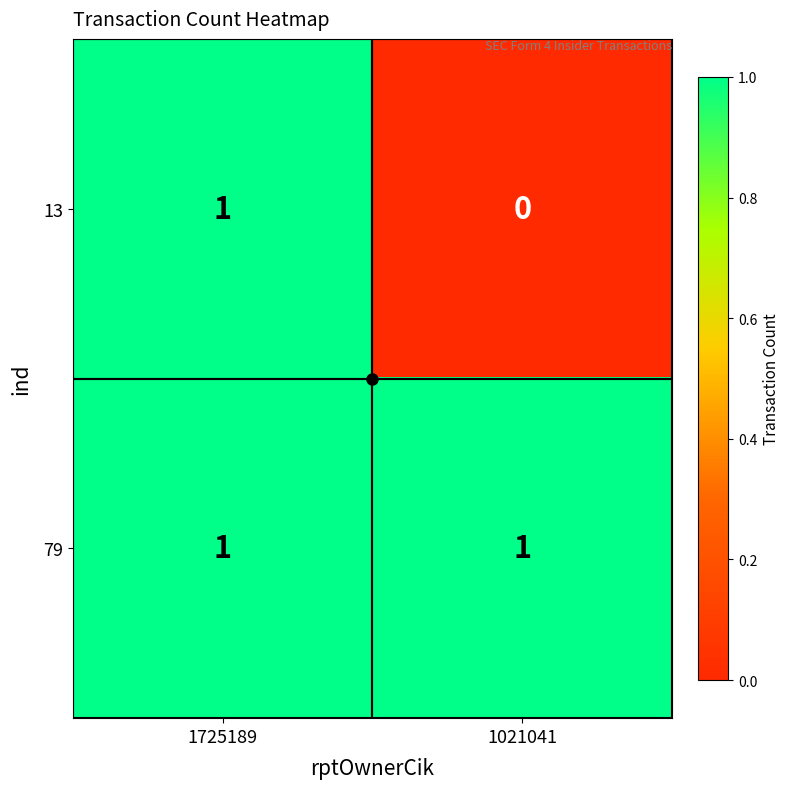

Which series changed the most between 1725189 and 1021041?

13